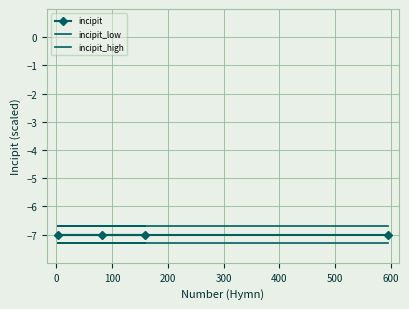

At how many categories does at least one series exceed -7?

4